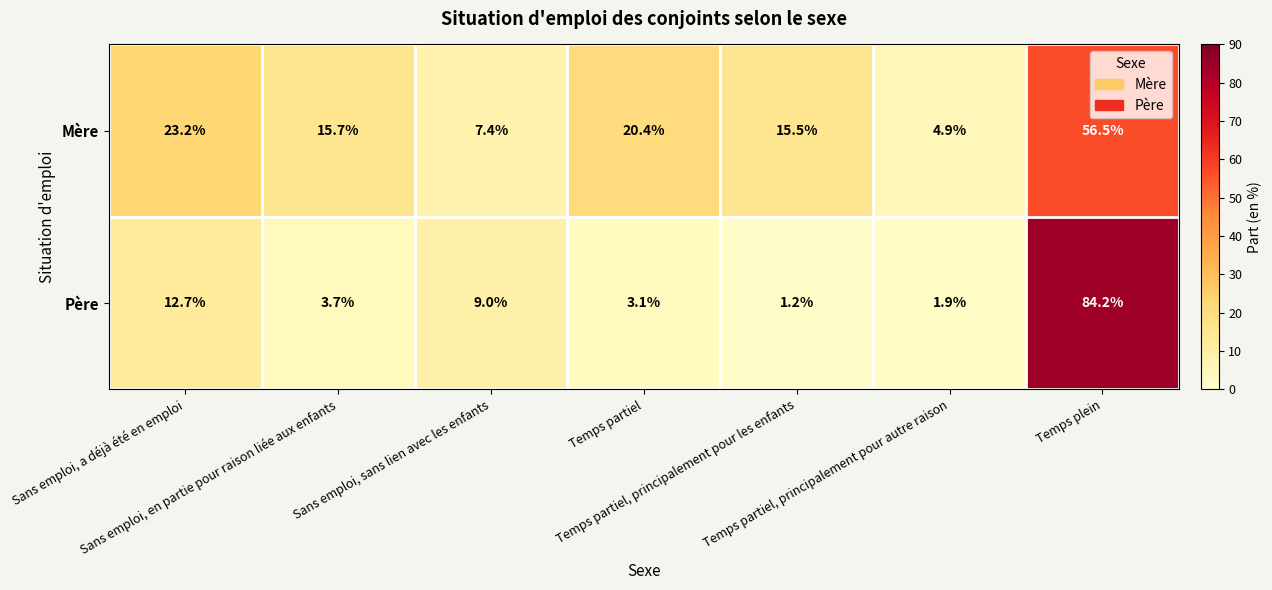

Which series has the largest total across all categories?

Mère